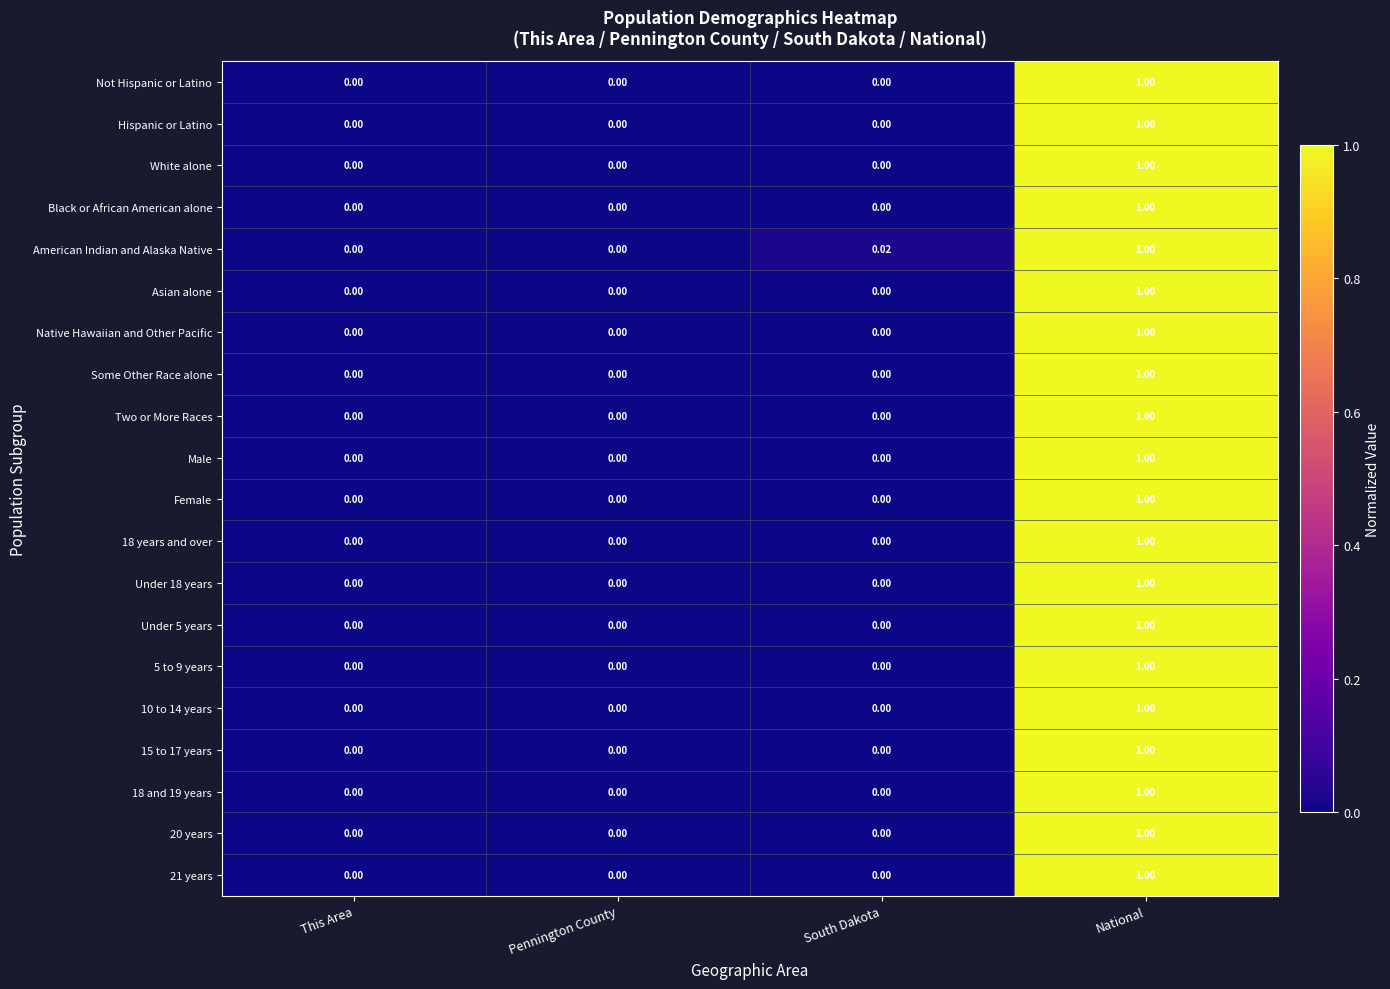

At which category does the chart reach its peak across all series?

National